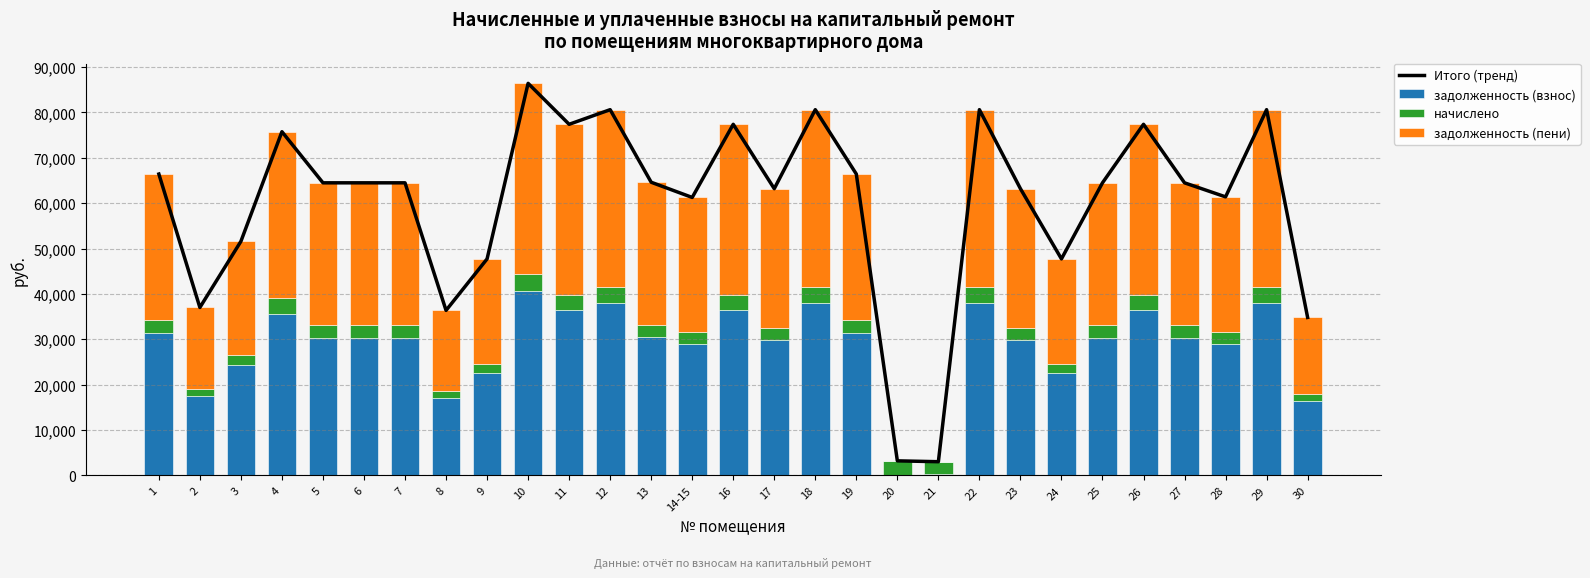

Which series has the largest total across all categories?

Итого (тренд)